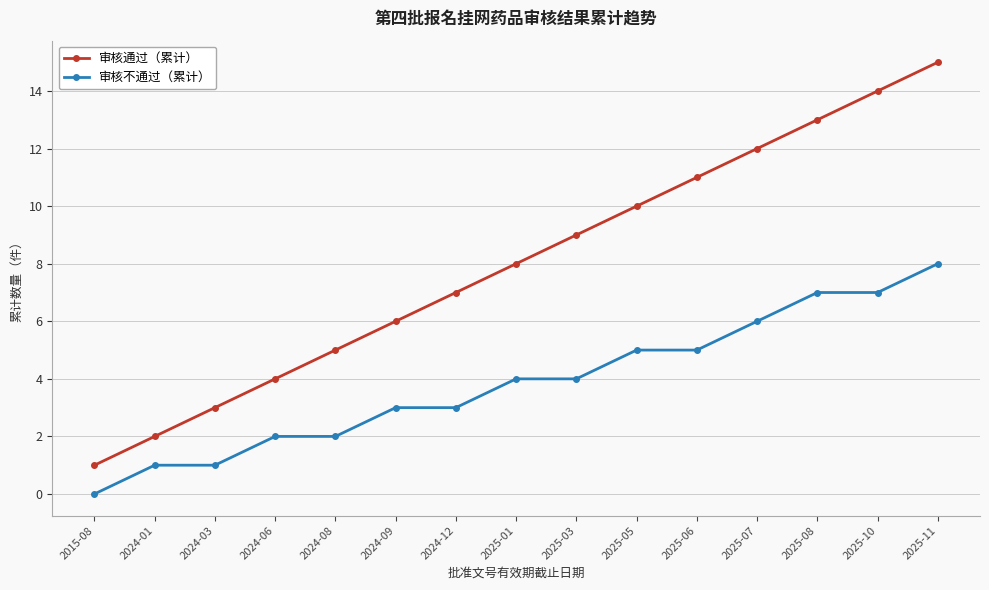

At which category is the sum across all series the highest?

2025-11